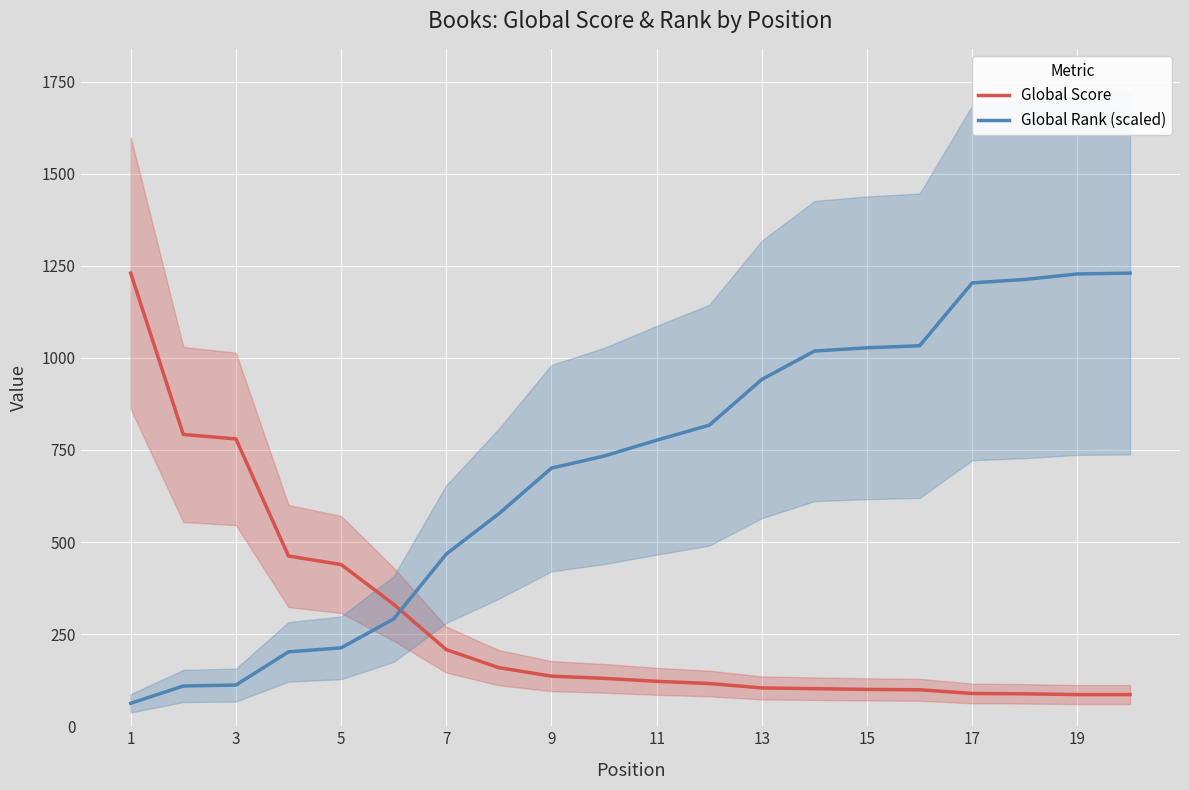

What are all the series names shown in the legend?

Global Score, Global Rank (scaled)